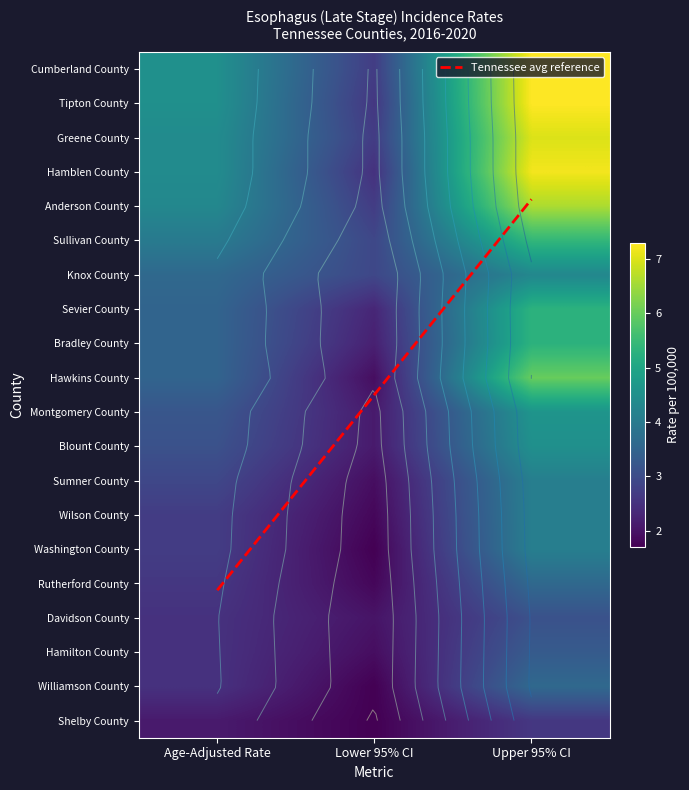

Reading left to right, what are all the values shown in this chart?

Cumberland County: 4.5	2.7	7.3
Tipton County: 4.5	2.6	7.3
Greene County: 4.4	2.7	7.0
Hamblen County: 4.4	2.5	7.2
Anderson County: 4.3	2.7	6.6
Sullivan County: 3.2	2.1	4.6
Knox County: 3.6	2.9	4.3
Sevier County: 3.5	2.3	5.3
Bradley County: 3.5	2.2	5.3
Hawkins County: 3.5	1.9	6.0
Montgomery County: 4.0	2.9	5.4
Blount County: 2.7	1.7	4.1
Sumner County: 2.5	2.0	3.1
Wilson County: 2.7	1.8	4.1
Washington County: 3.1	2.1	4.5
Rutherford County: 2.6	1.8	3.6
Davidson County: 2.9	1.9	4.1
Hamilton County: 2.5	1.9	3.3
Williamson County: 2.5	1.7	3.6
Shelby County: 2.1	1.7	2.6